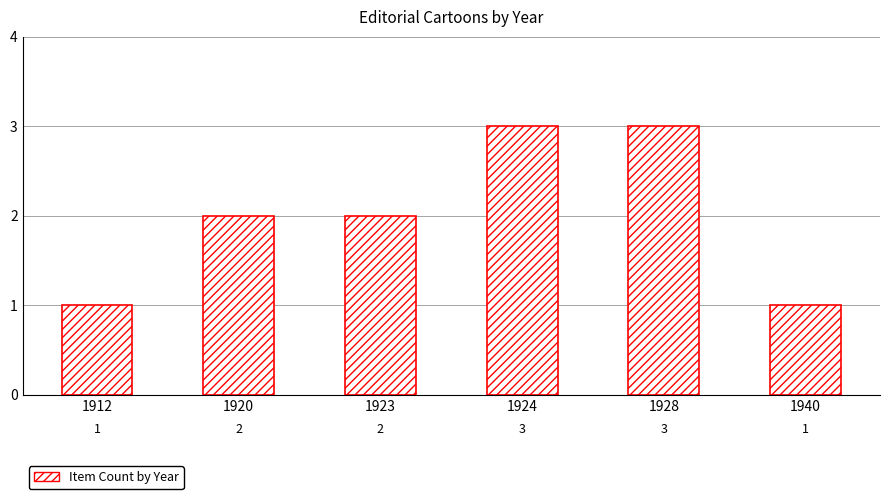

What value does the data have at 1940?

1